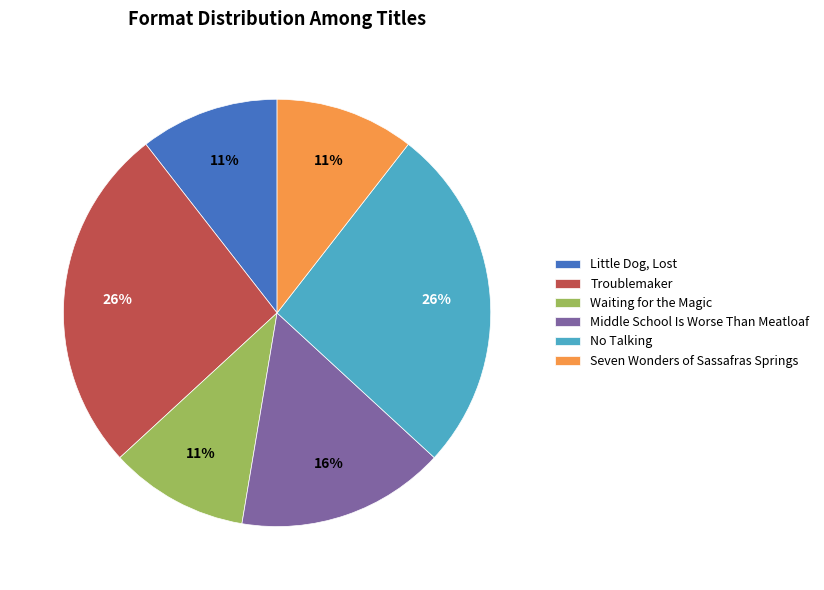

To the nearest percent, what is the combined percentage of Waiting for the Magic and No Talking?

37%